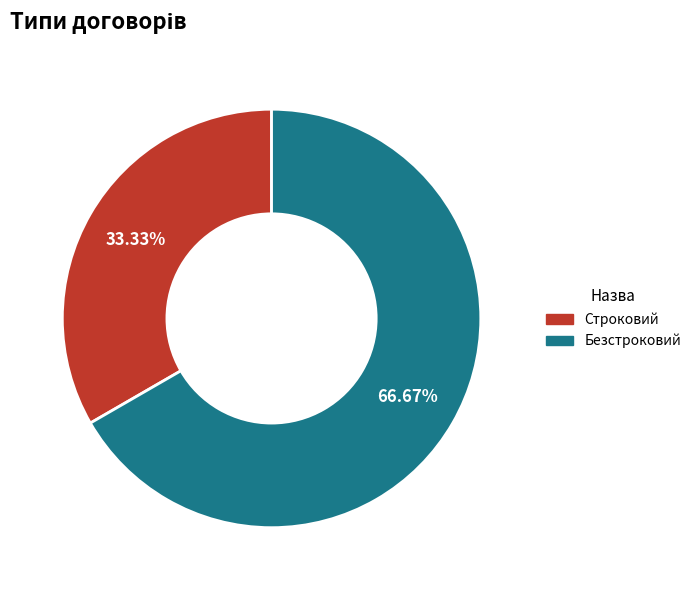

The Безстроковий slice represents 67% of the pie. True or false?

True